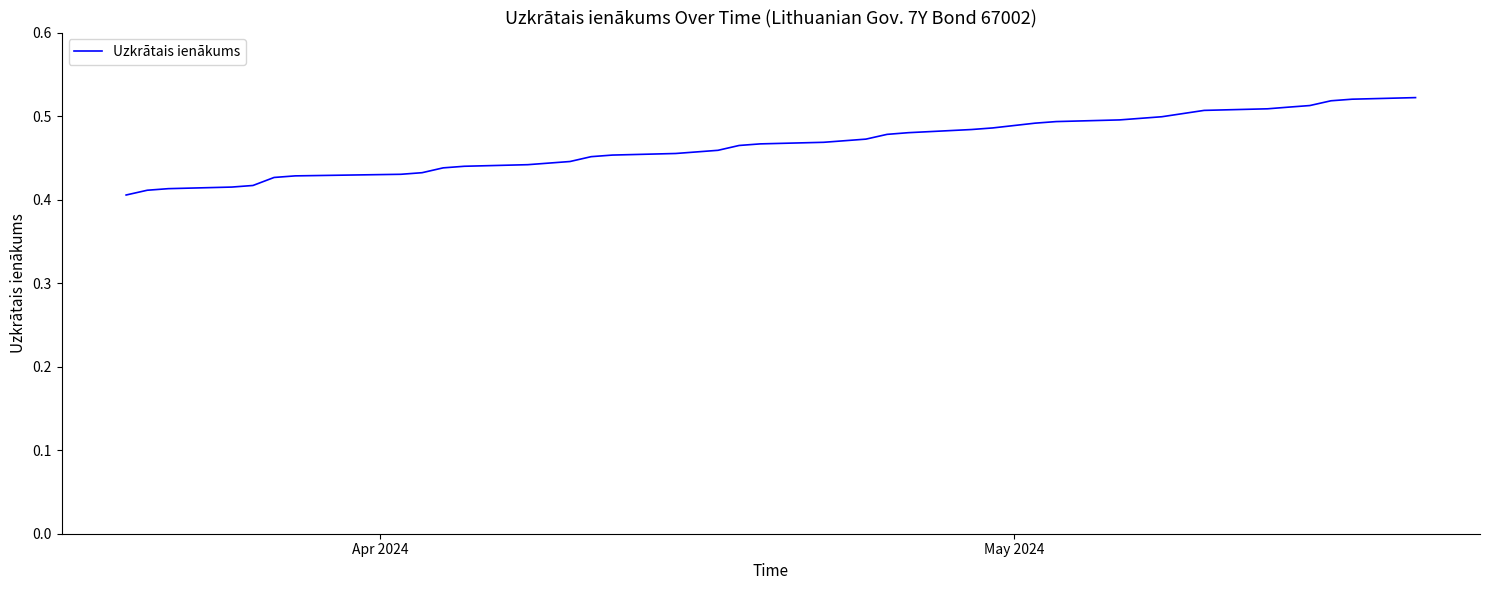

Is this an area chart (filled region under the line)?

No